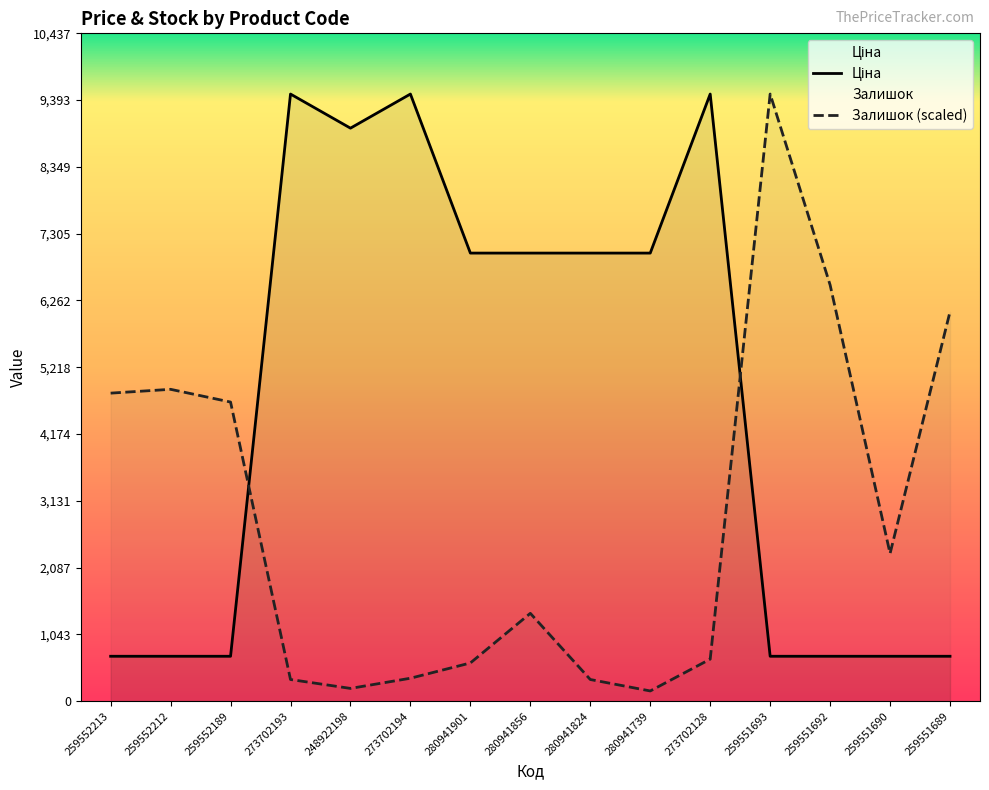

What is the minimum value for Залишок?

159.1